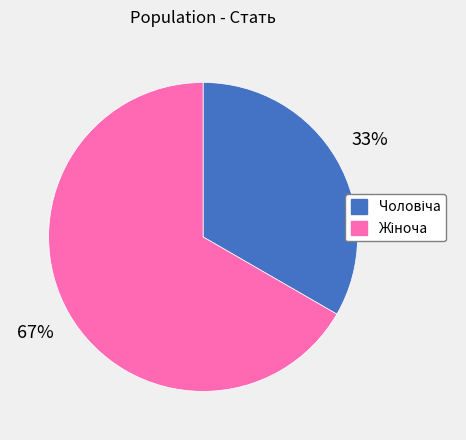

To the nearest percent, what is the average slice percentage?

50%